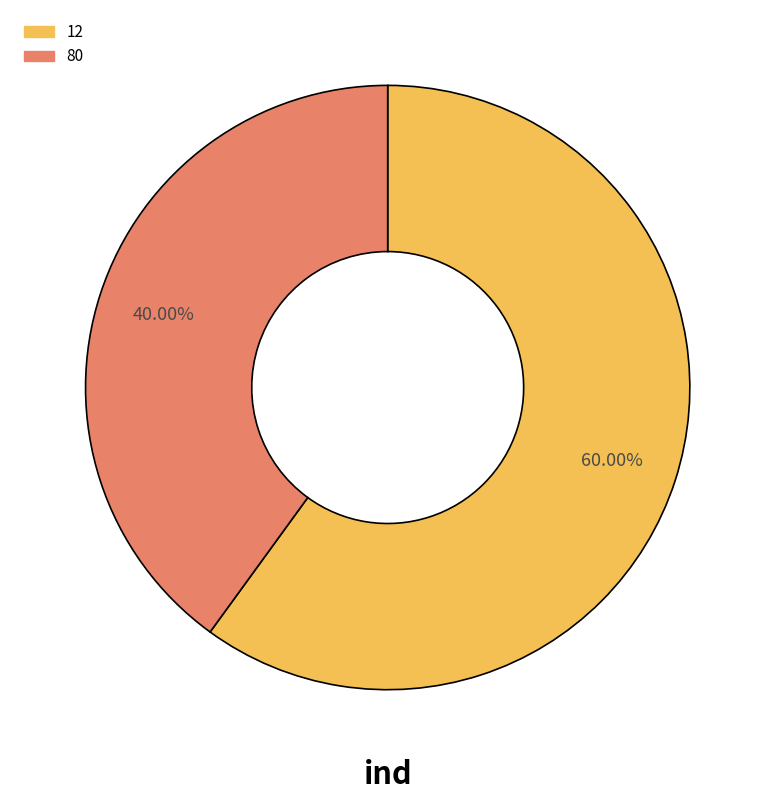

To the nearest percent, what is the combined percentage of 12 and 80?

100%